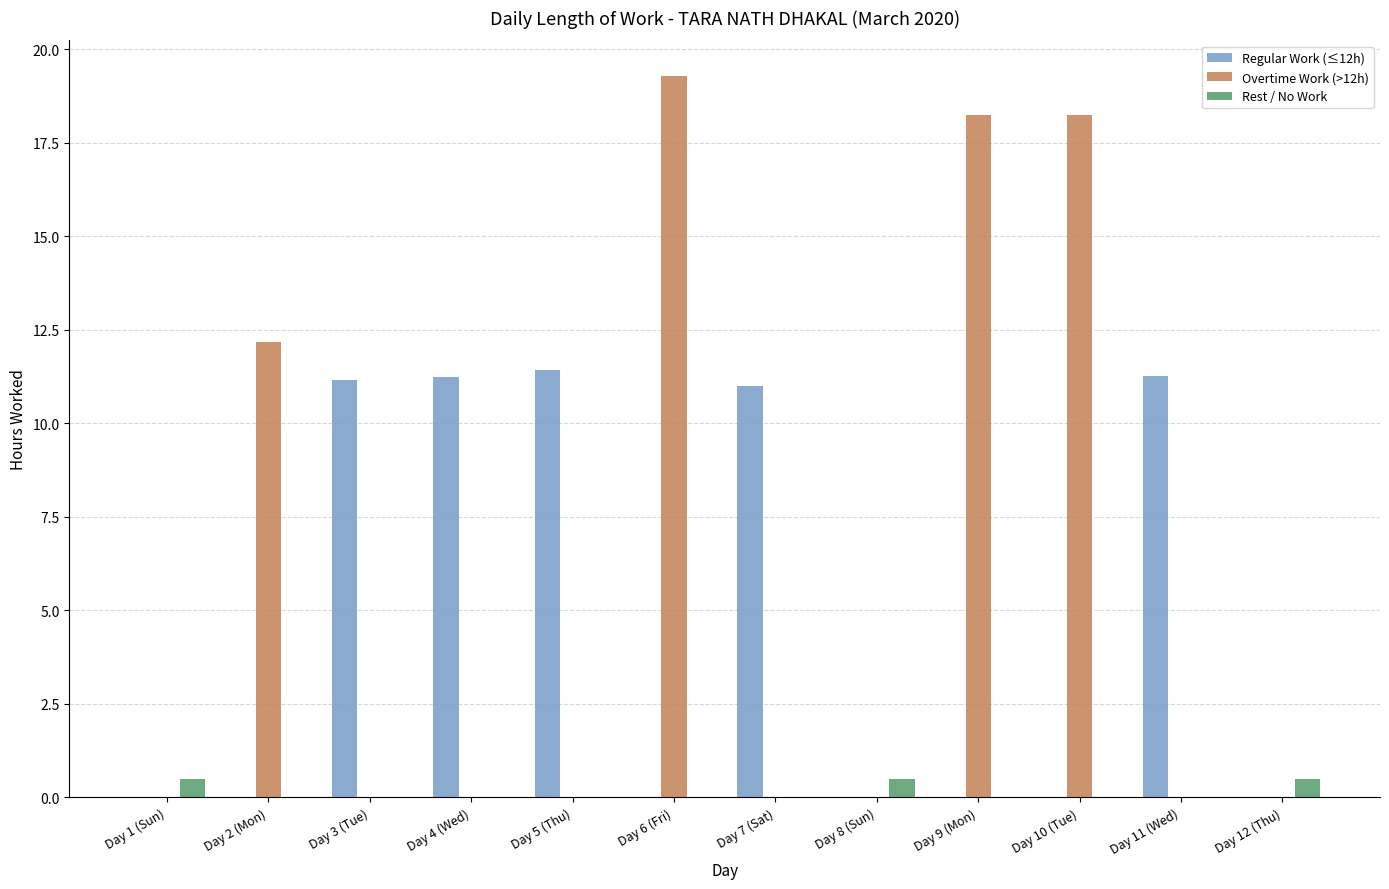

The Overtime Work (>12h) series shows 0.0 at Day 5 (Thu). True or false?

True